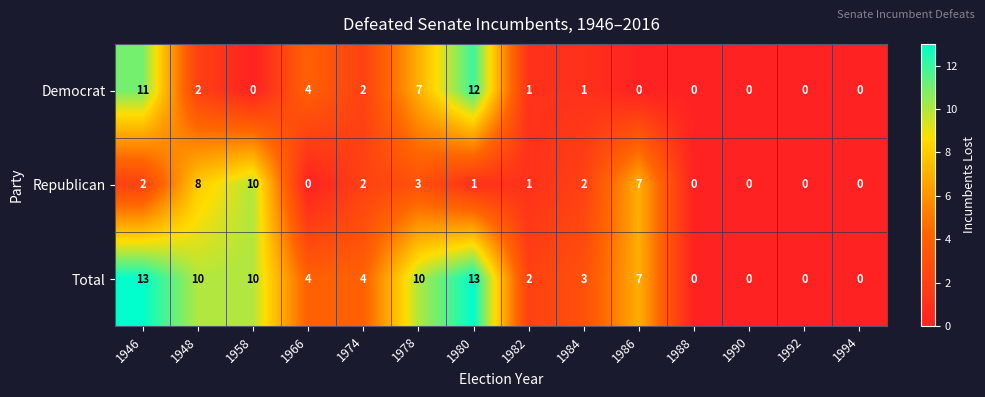

Is it true that Republican equals 2 at 1946?

True